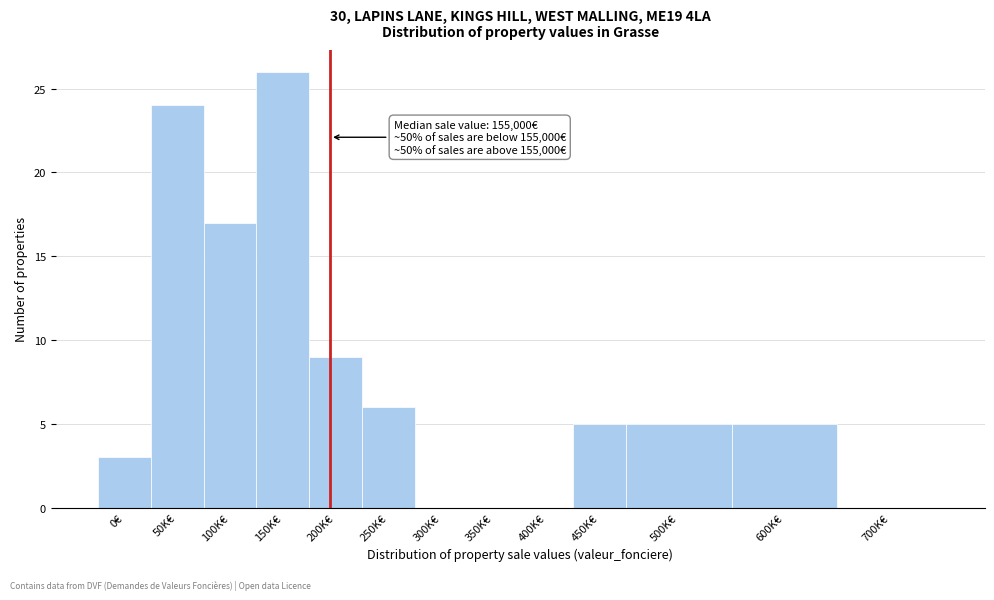

Reading right to left, list all the values displayed in this chart.

700K€=0	600K€=5	500K€=5	450K€=5	400K€=0	350K€=0	300K€=0	250K€=6	200K€=9	150K€=26	100K€=17	50K€=24	0€=3